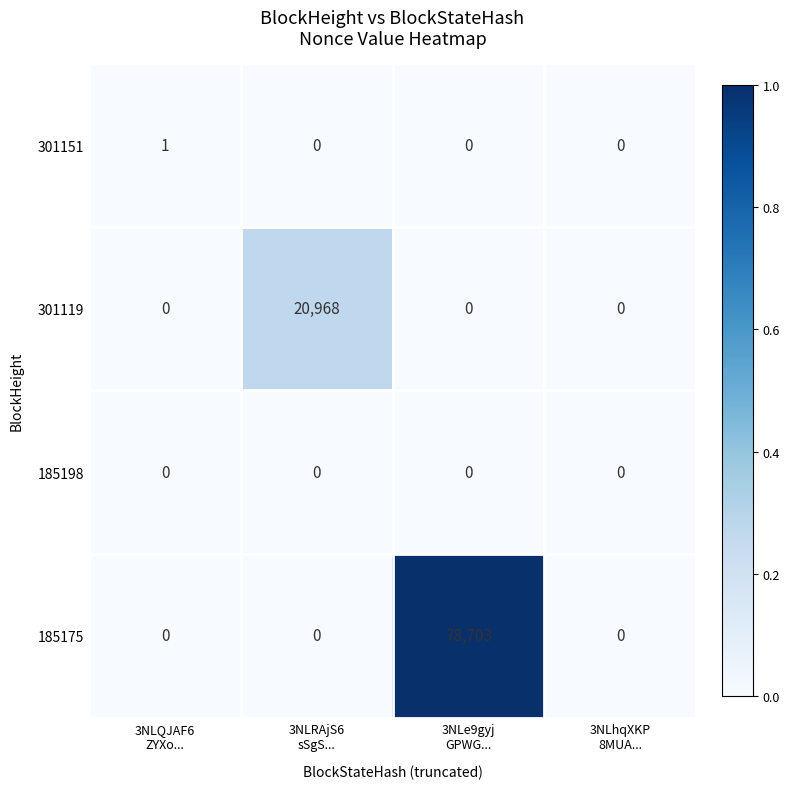

Between 3NLQJAF6
ZYXo... and 3NLRAjS6
sSgS..., which series saw the biggest shift?

301119